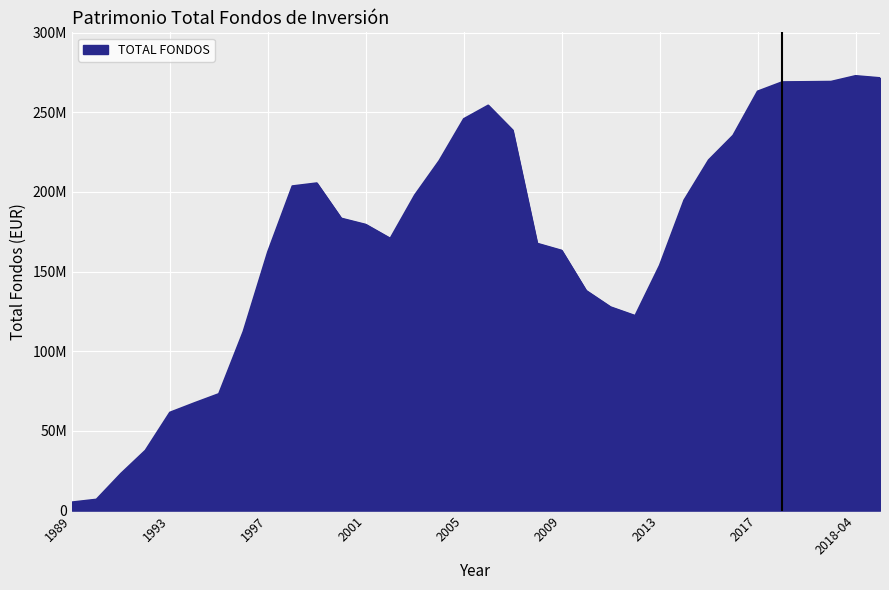

What is the label of the 32nd point from the left?

2018-03